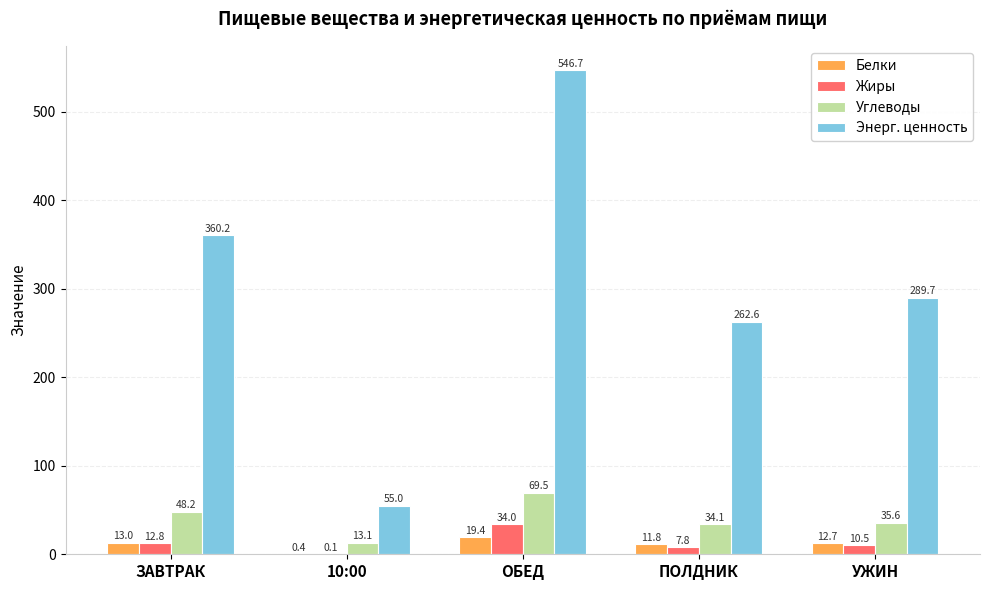

At which category is the sum across all series the highest?

ОБЕД